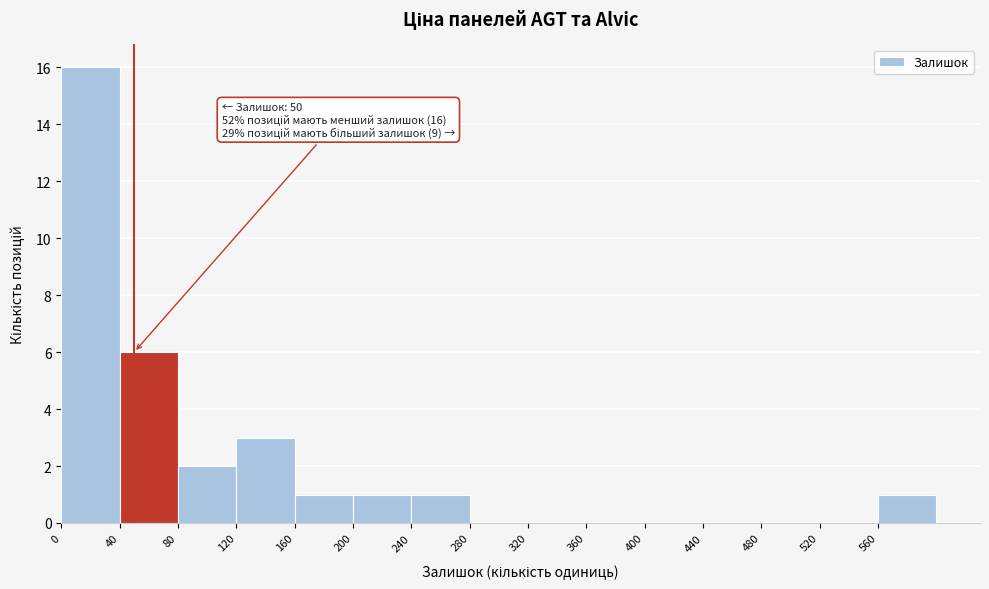

Over which range of the x-axis is the bar tallest?

0 to 40